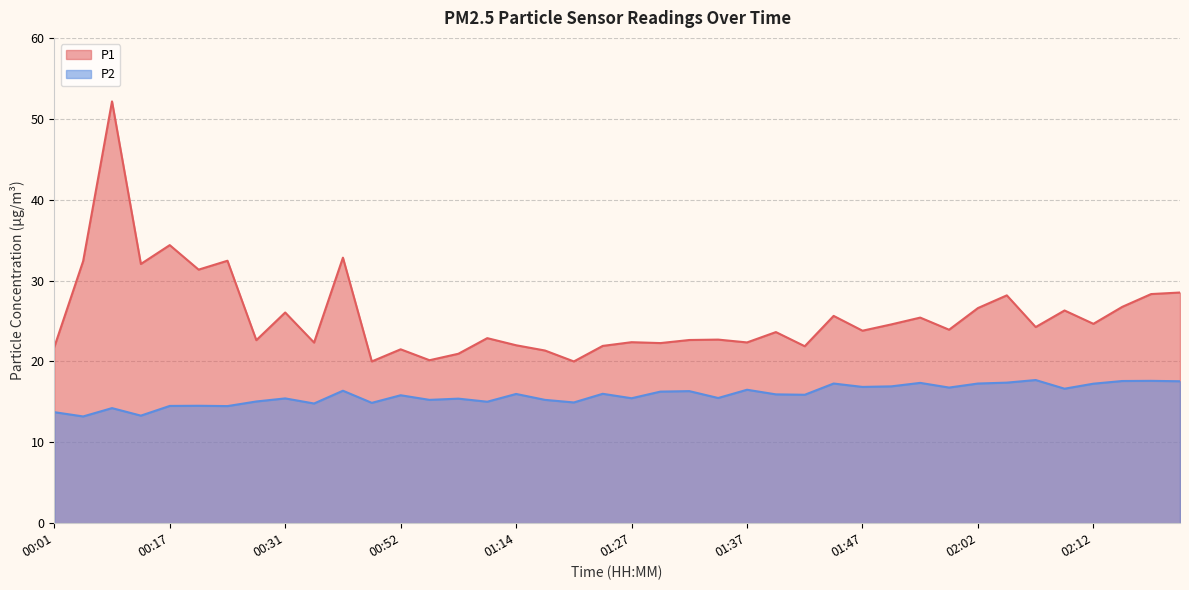

What is the difference between the maximum and minimum values in the P2 series?

4.5